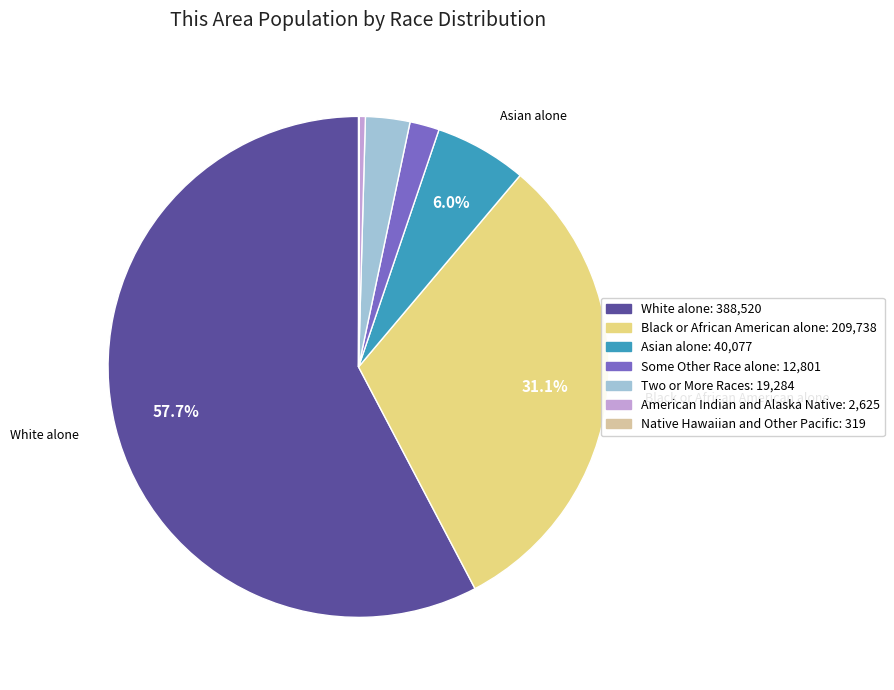

How much of the chart is everything except Black or African American alone?

68.9%